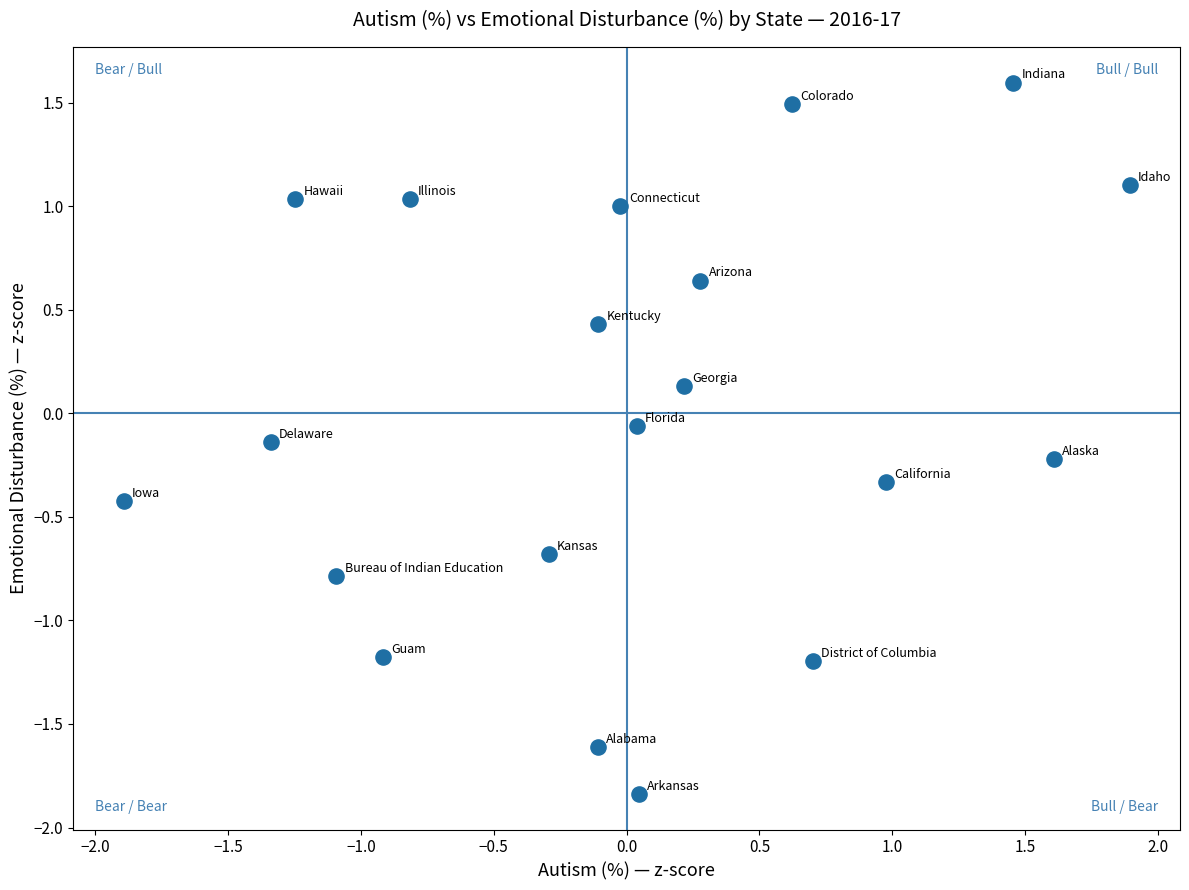

What is the range of X values (max minus min)?

3.8